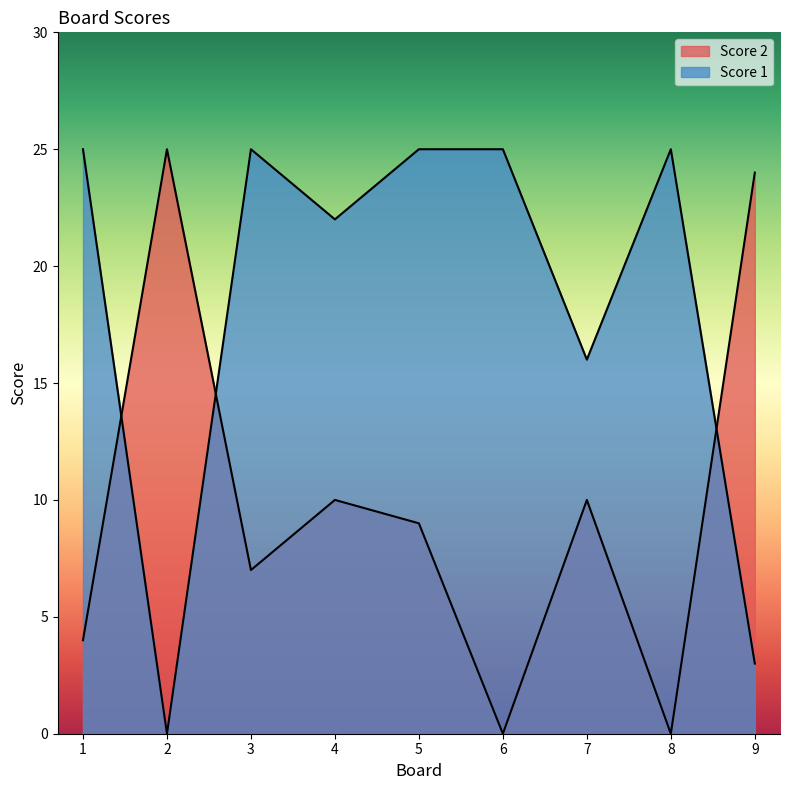

Where is Score 2 nearest to the value 12?

4